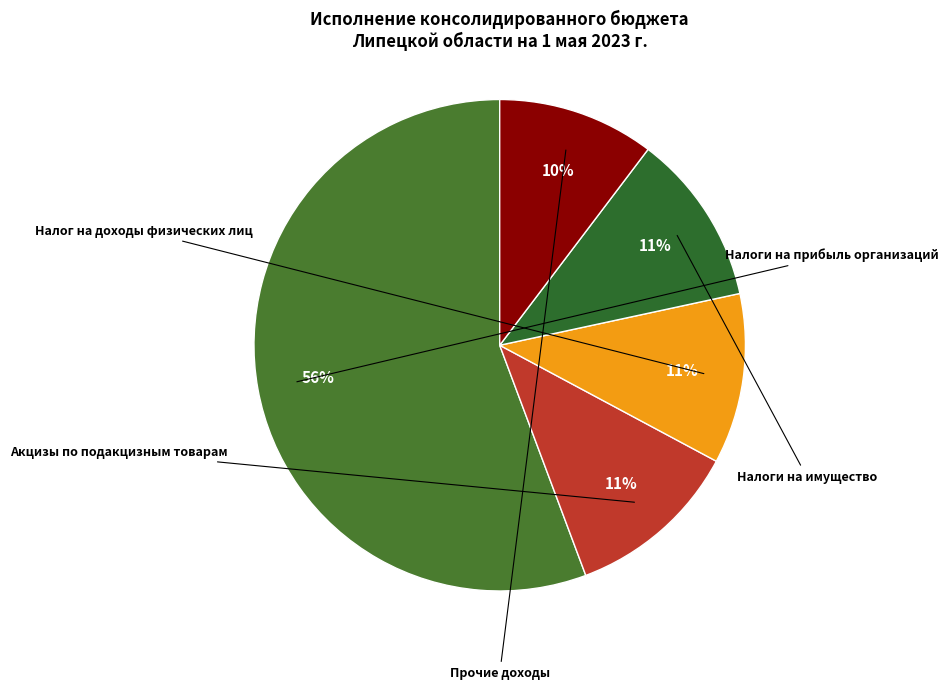

Which category has the smallest portion of the pie?

Прочие доходы